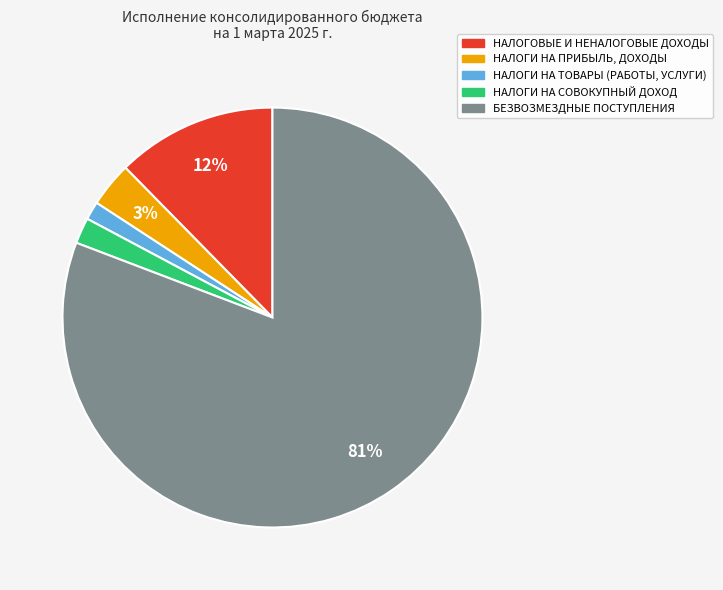

Does БЕЗВОЗМЕЗДНЫЕ ПОСТУПЛЕНИЯ represent more than half of the total?

Yes